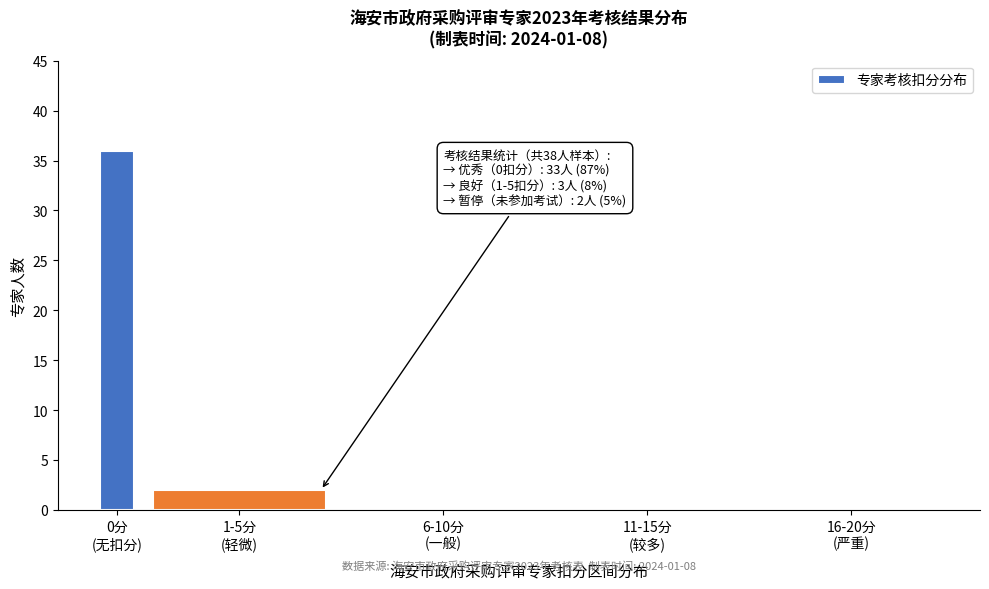

What is the sum of all values?

38